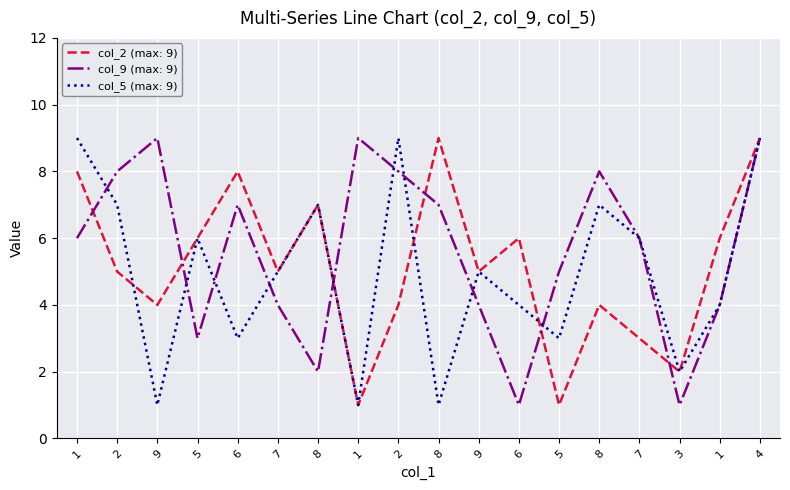

What are all the series names shown in the legend?

col_2 (max: 9), col_9 (max: 9), col_5 (max: 9)